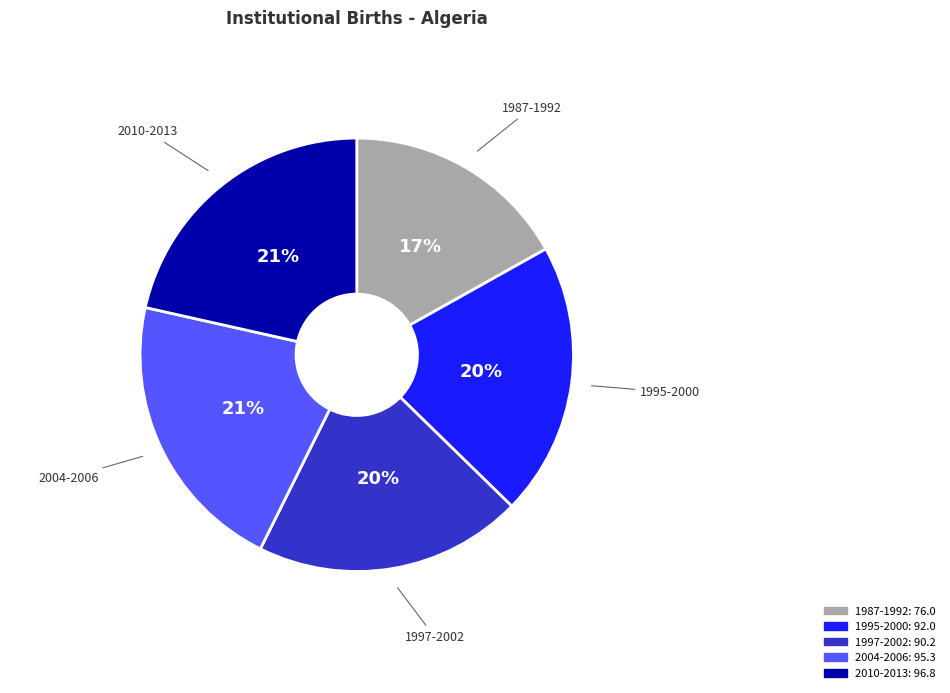

Does 2004-2006 represent more than half of the total?

No